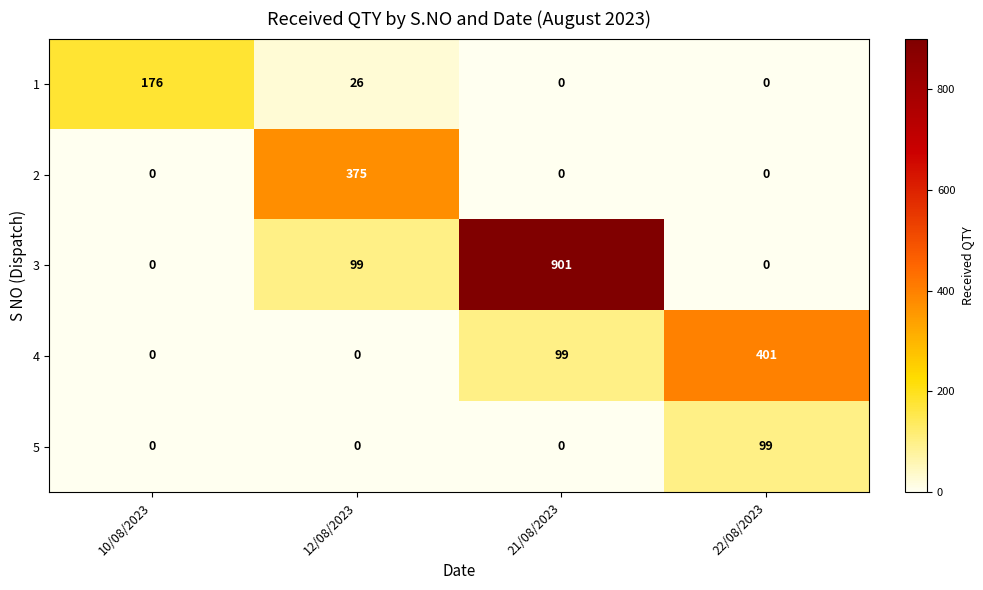

How many values in 2 are above zero?

1